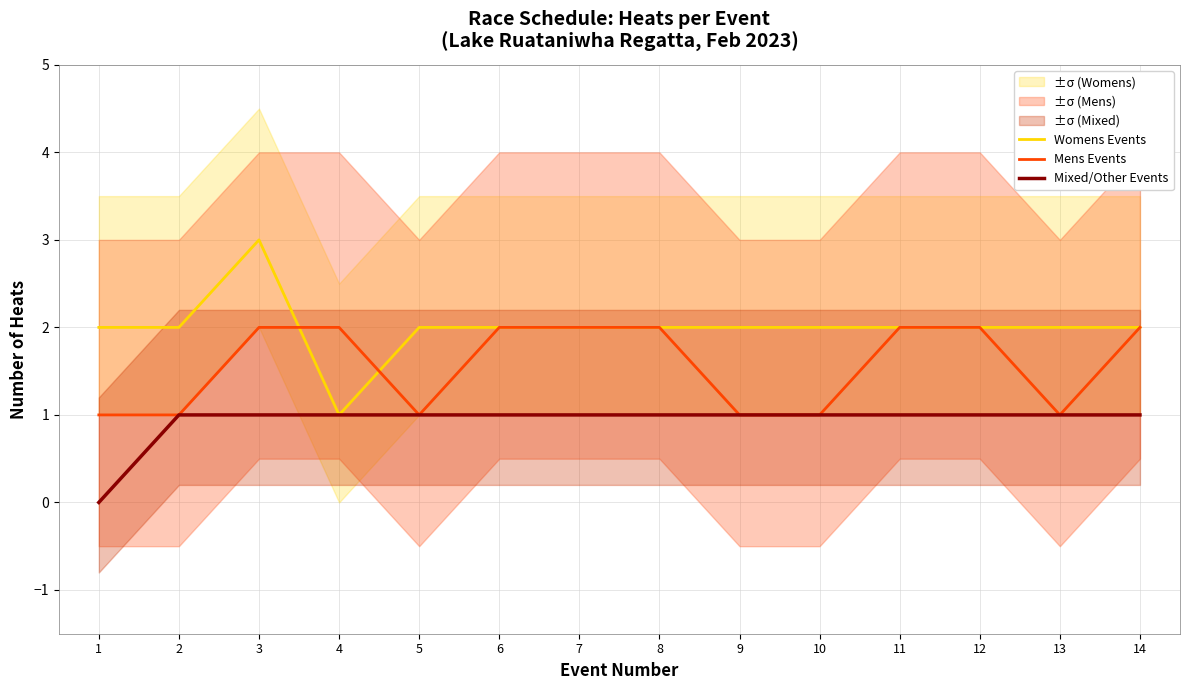

What is the difference between the maximum and minimum values in the Mens Events series?

1